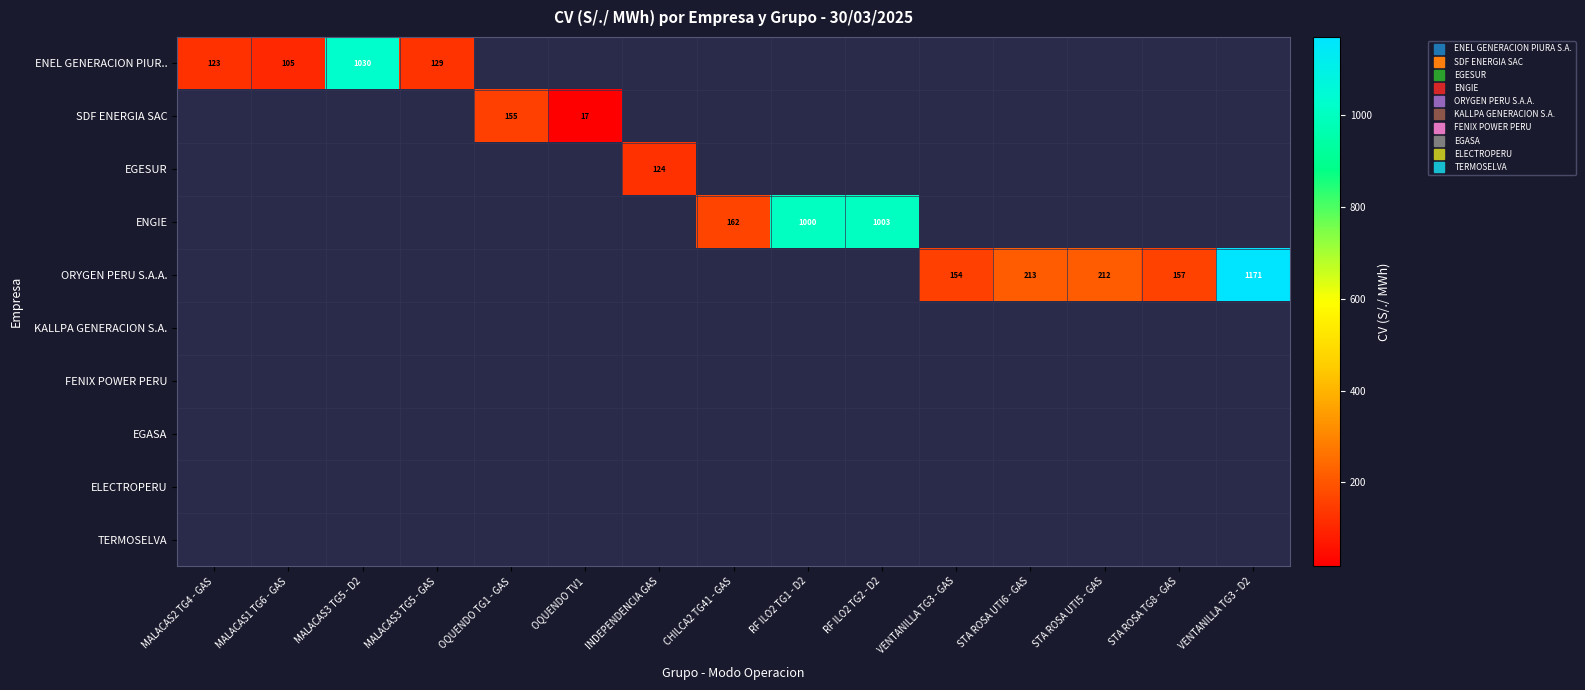

Between INDEPENDENCIA GAS and MALACAS3 TG5 - GAS, which is larger?

MALACAS3 TG5 - GAS